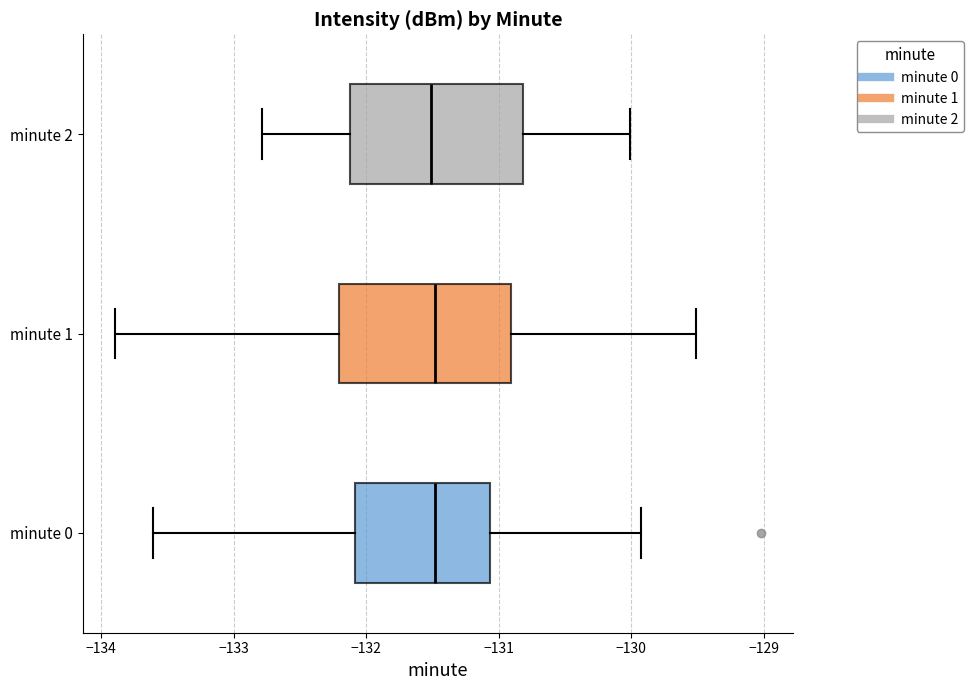

Reading bottom to top, transcribe this box plot: for each box, give where its median line is, the range the box spans, and where its two whiskers end, as read against the x-axis. The values are not printed on the chart, so give them approximately, as read against the axis.

minute 0: median -131.5, box -132.1 to -131.1, whiskers -133.6 to -129.9
minute 1: median -131.5, box -132.2 to -130.9, whiskers -133.9 to -129.5
minute 2: median -131.5, box -132.1 to -130.8, whiskers -132.8 to -130.0